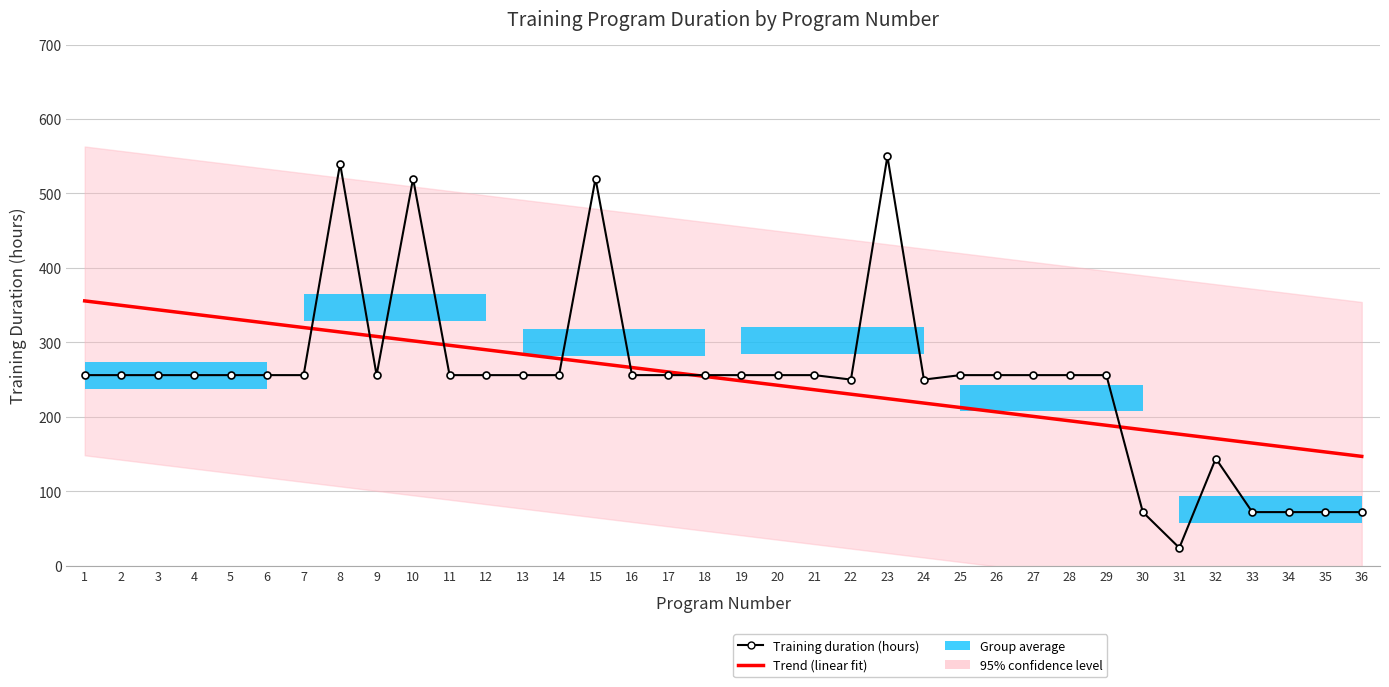

What is the highest value of the Trend (linear fit) series?

355.7